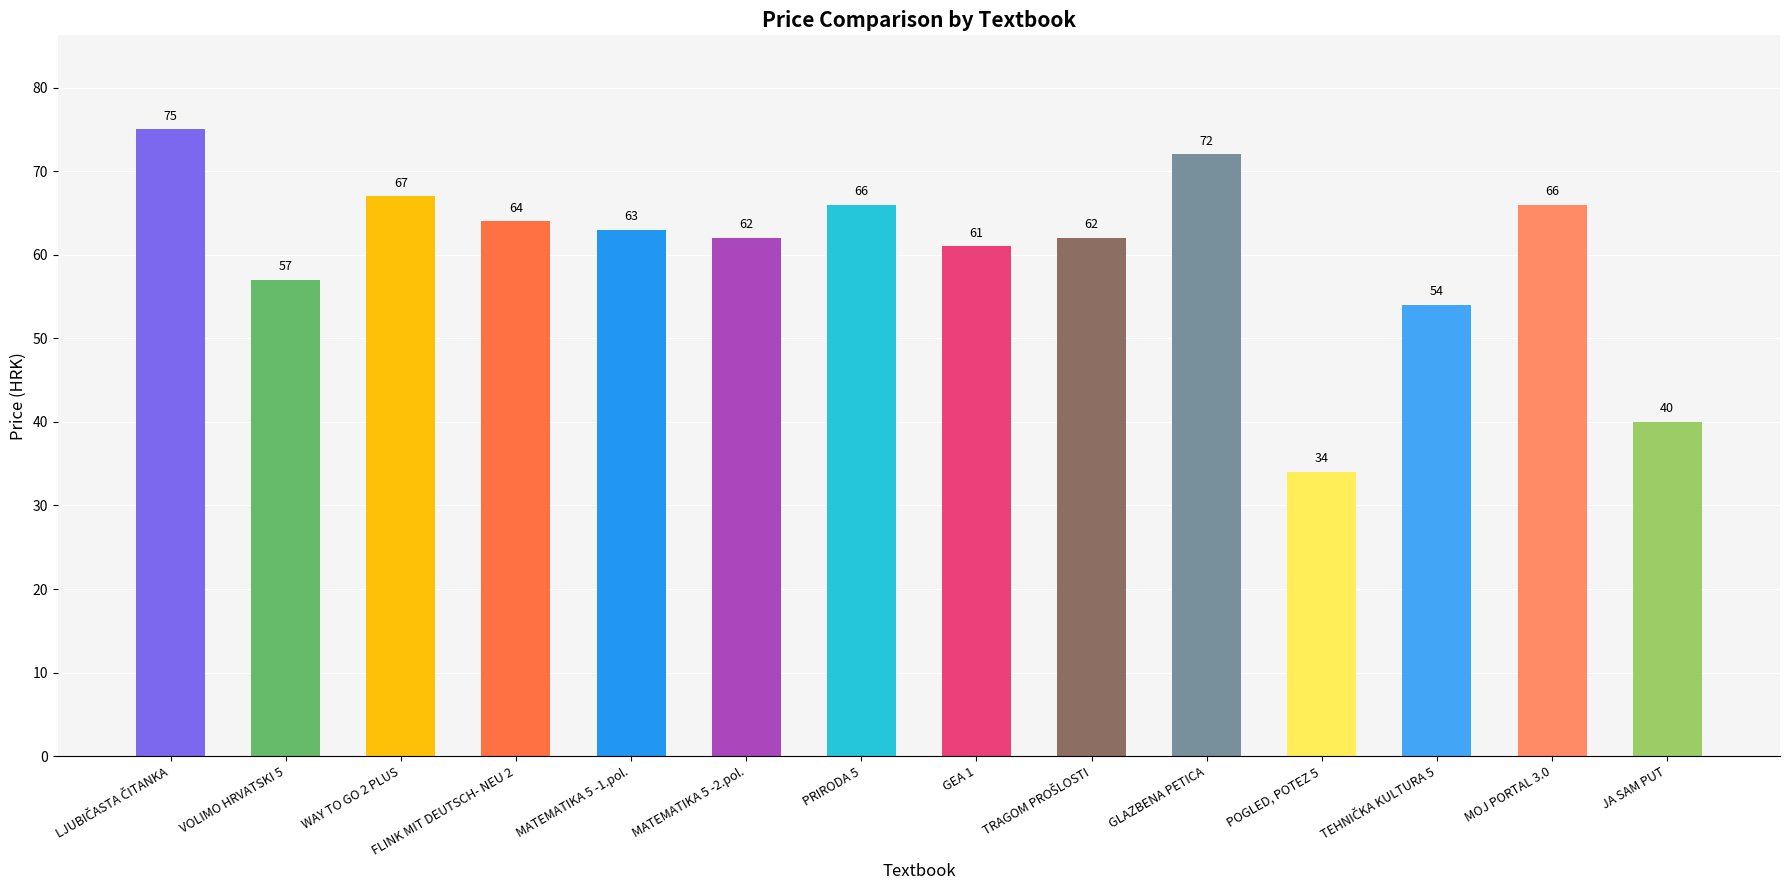

What is the value of the 4th bar from the left?

64